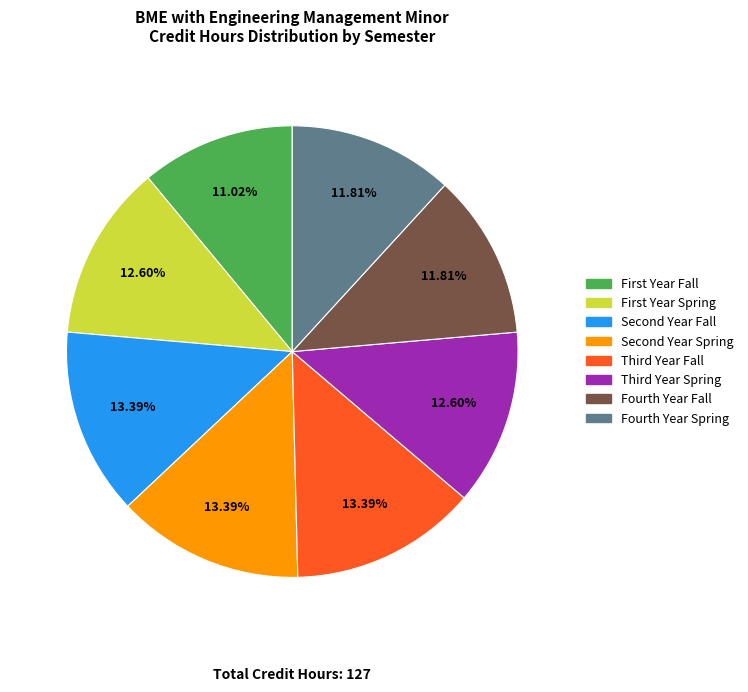

Which slice is the smallest?

First Year Fall